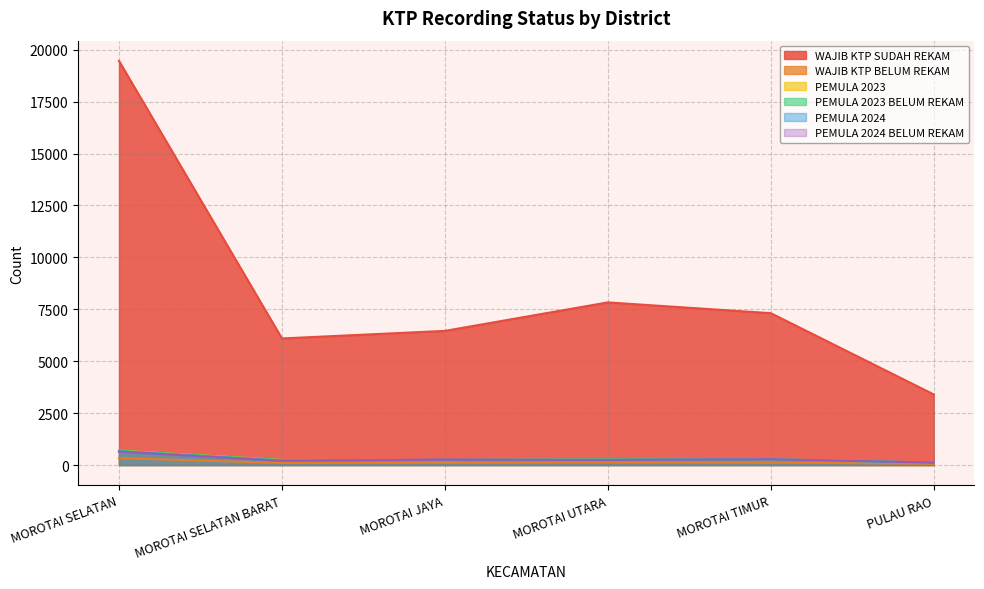

List the series in order of their peak value, highest first.

WAJIB KTP SUDAH REKAM, PEMULA 2023, PEMULA 2023 BELUM REKAM, PEMULA 2024, PEMULA 2024 BELUM REKAM, WAJIB KTP BELUM REKAM